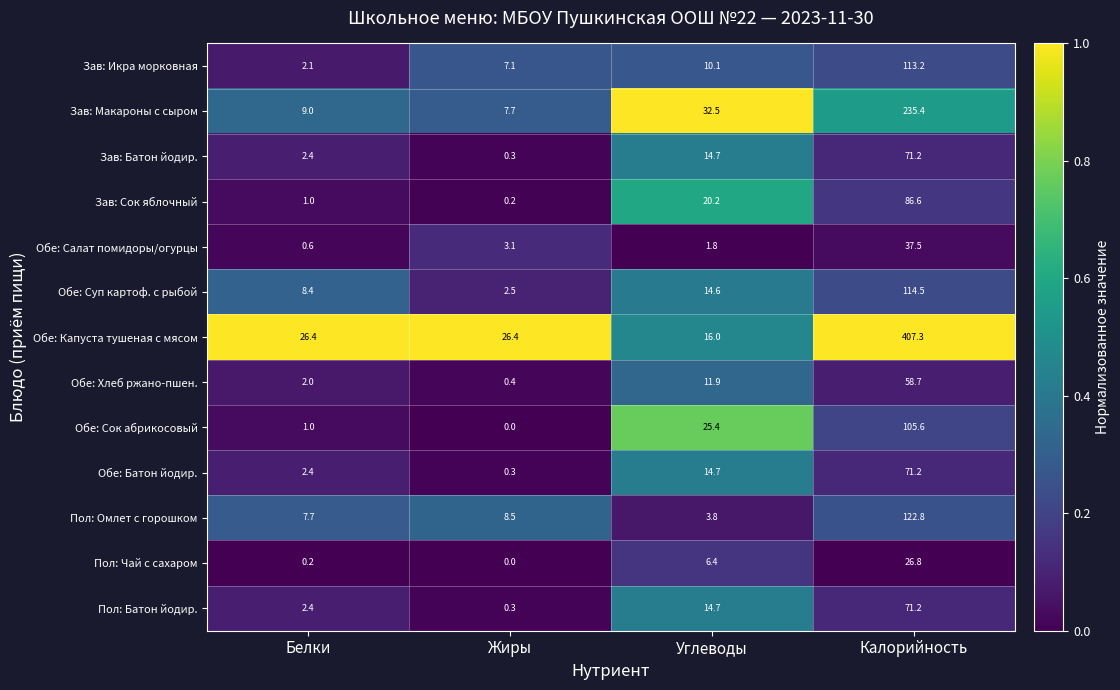

What is the sum of the Пол: Батон йодир. values at Калорийность and Углеводы?

85.9